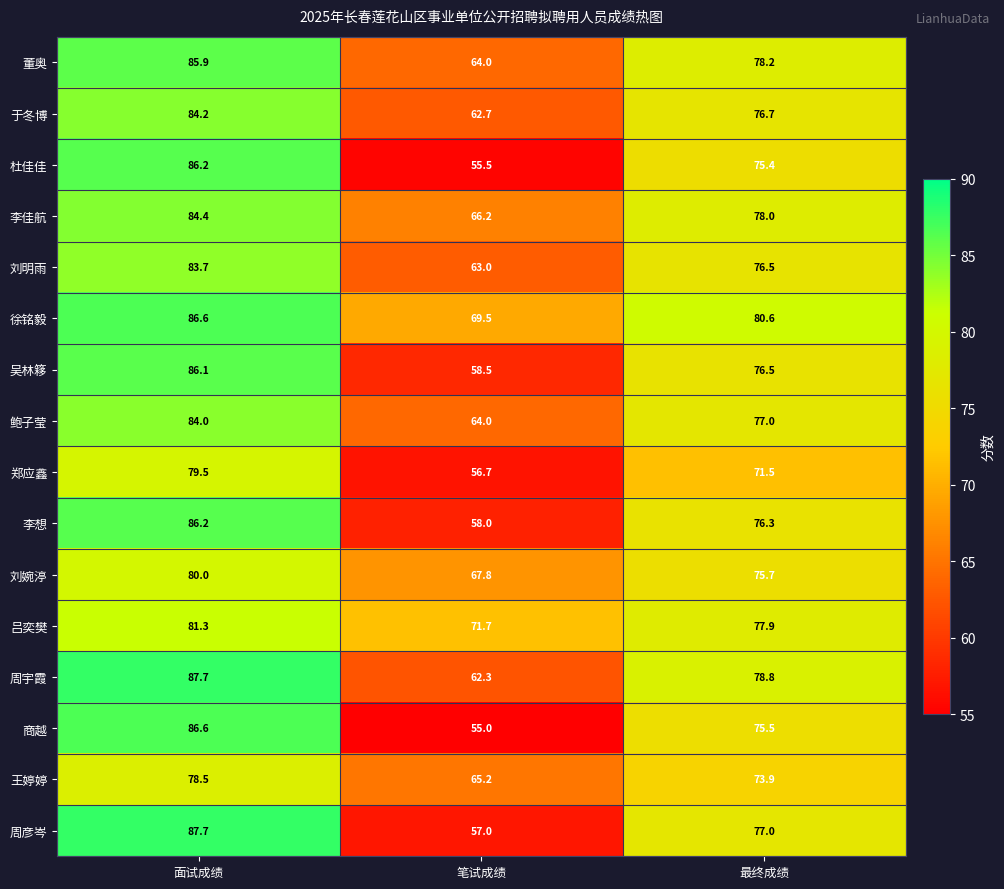

How many values in the 李想 series exceed 76?

2